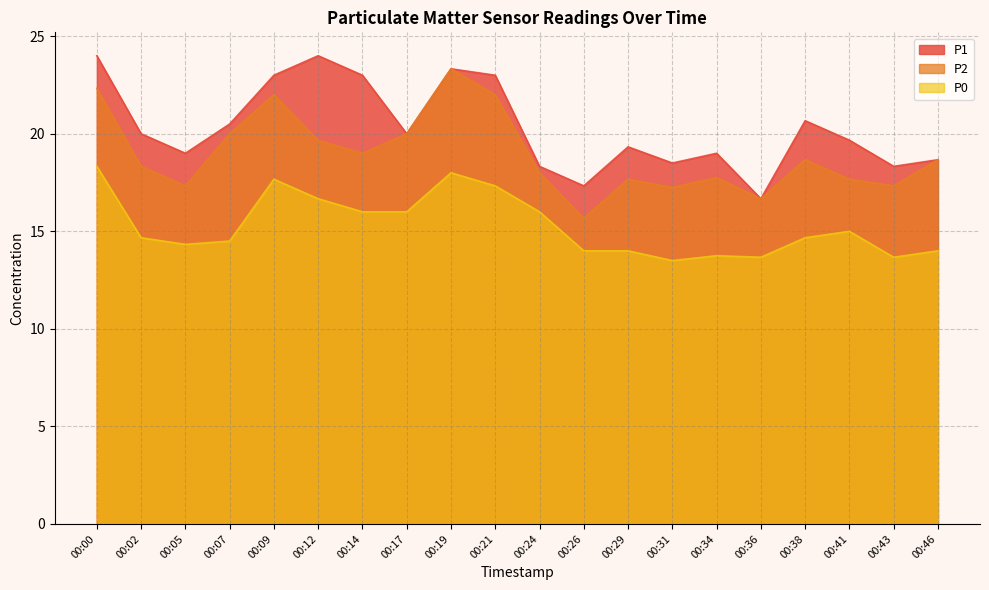

What is the approximate value of P1 at 00:00?

24.0